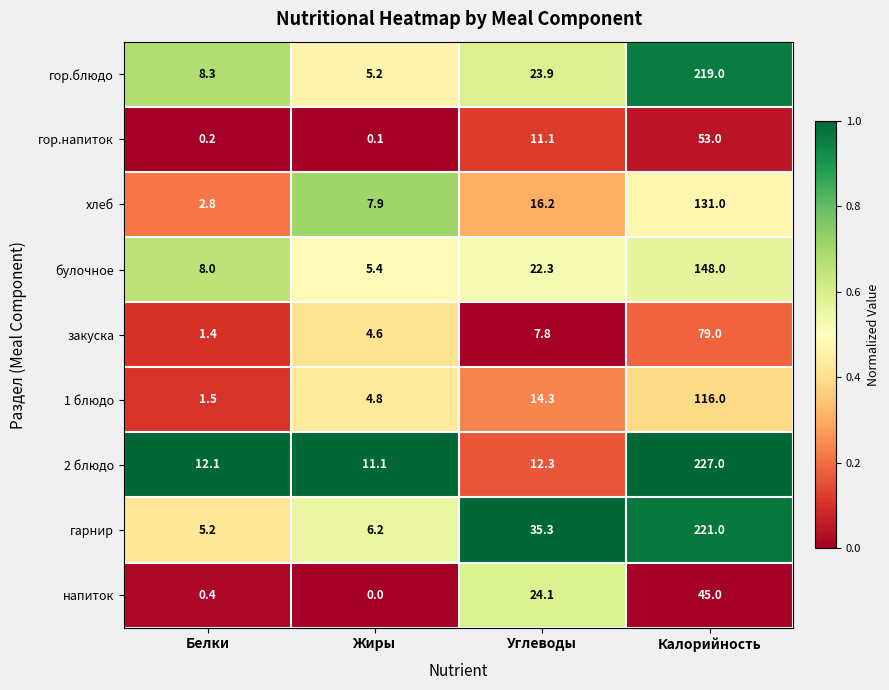

Rank the categories by напиток value from lowest to highest.

Жиры, Белки, Углеводы, Калорийность